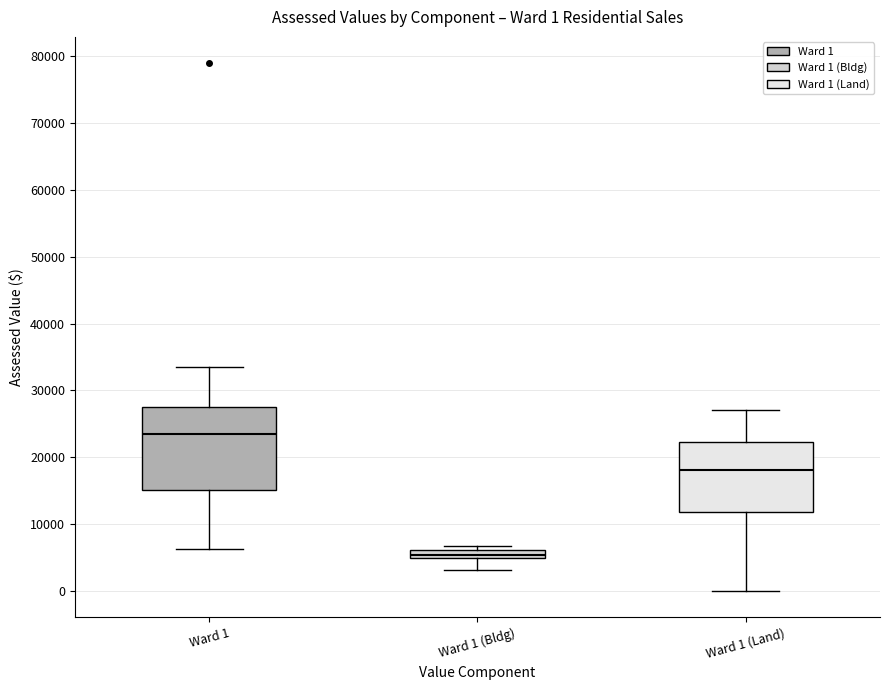

Which box's median line is the highest?

Ward 1